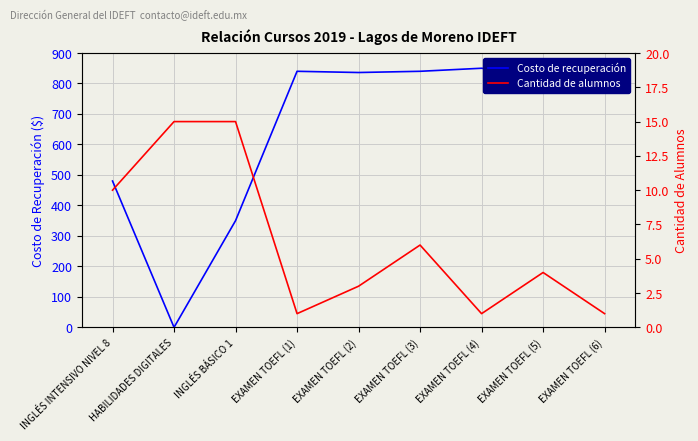

At which category is the sum across all series the highest?

EXAMEN TOEFL (4)